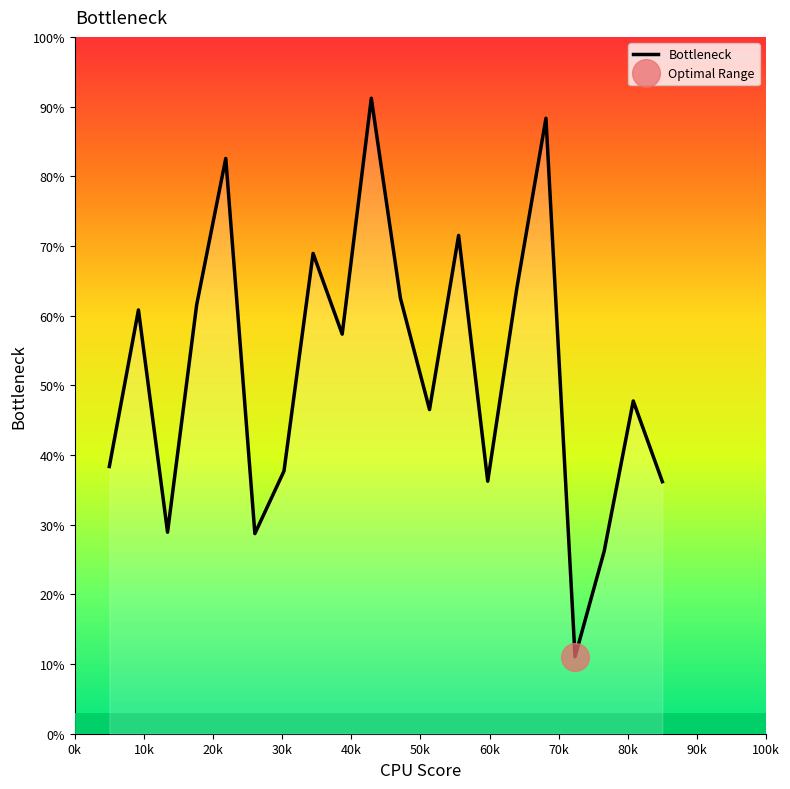

How many data points are above 57?

10